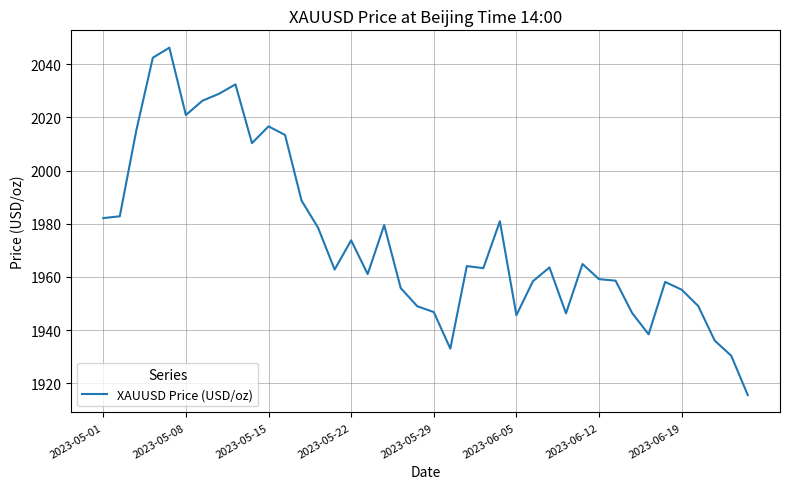

What is the minimum value shown in the chart?

1915.5